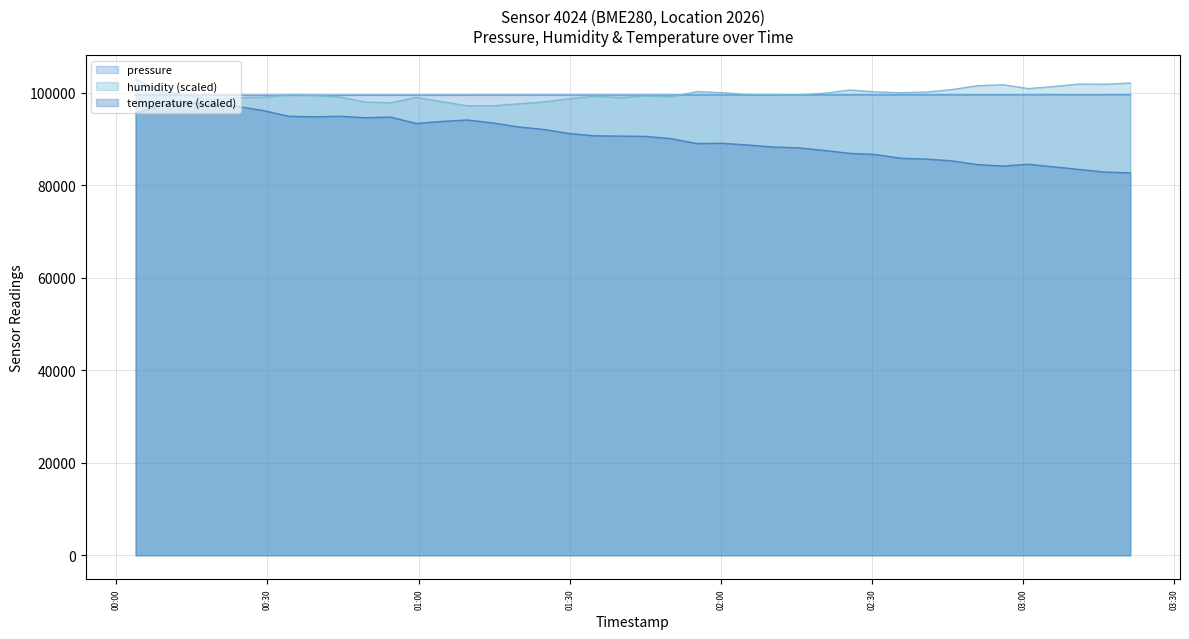

How many times do humidity and pressure cross each other?

6